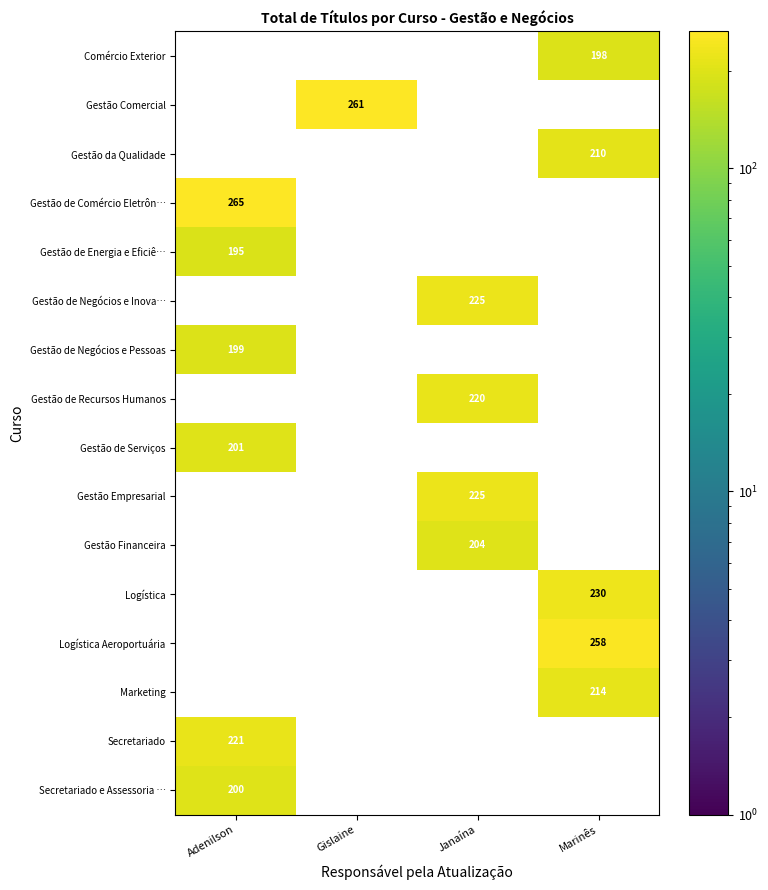

At which category does the chart reach its minimum across all series?

Adenilson